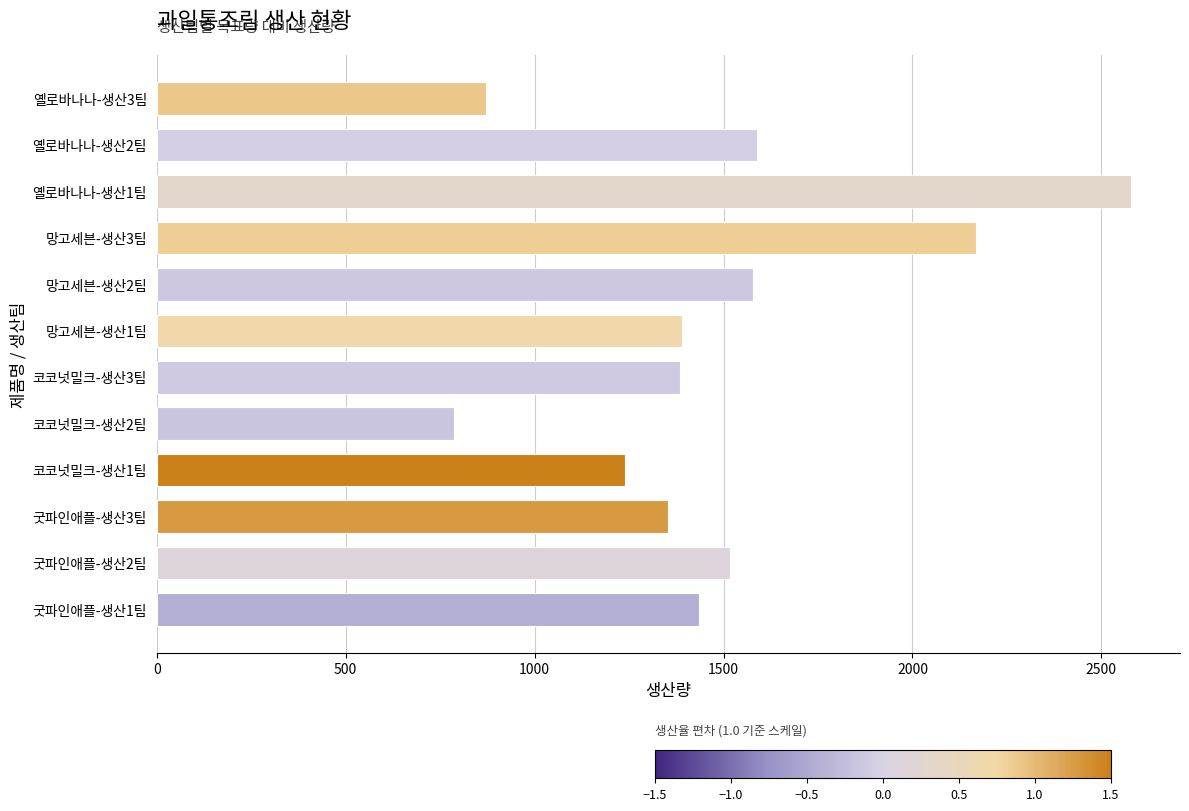

What is the smallest value displayed?

786